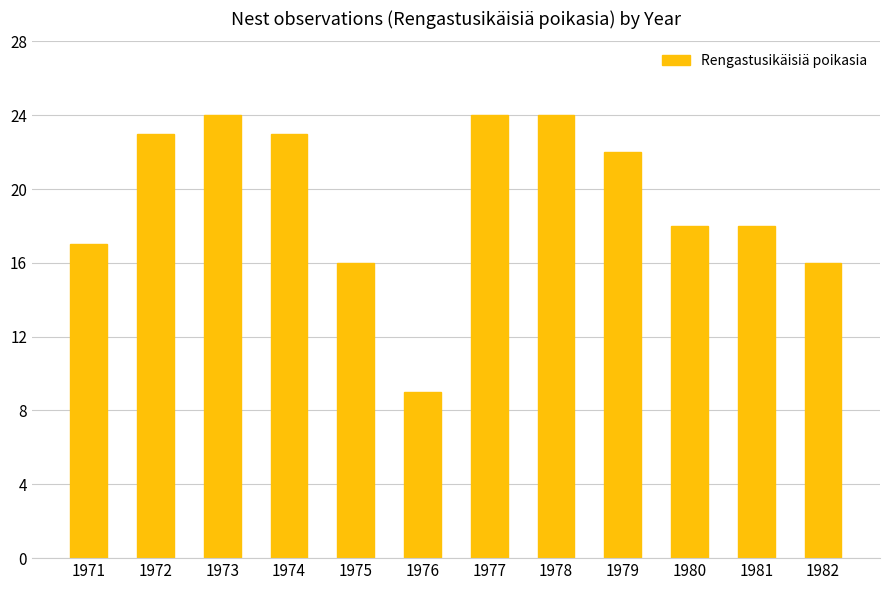

Between 1975 and 1972, which is larger?

1972